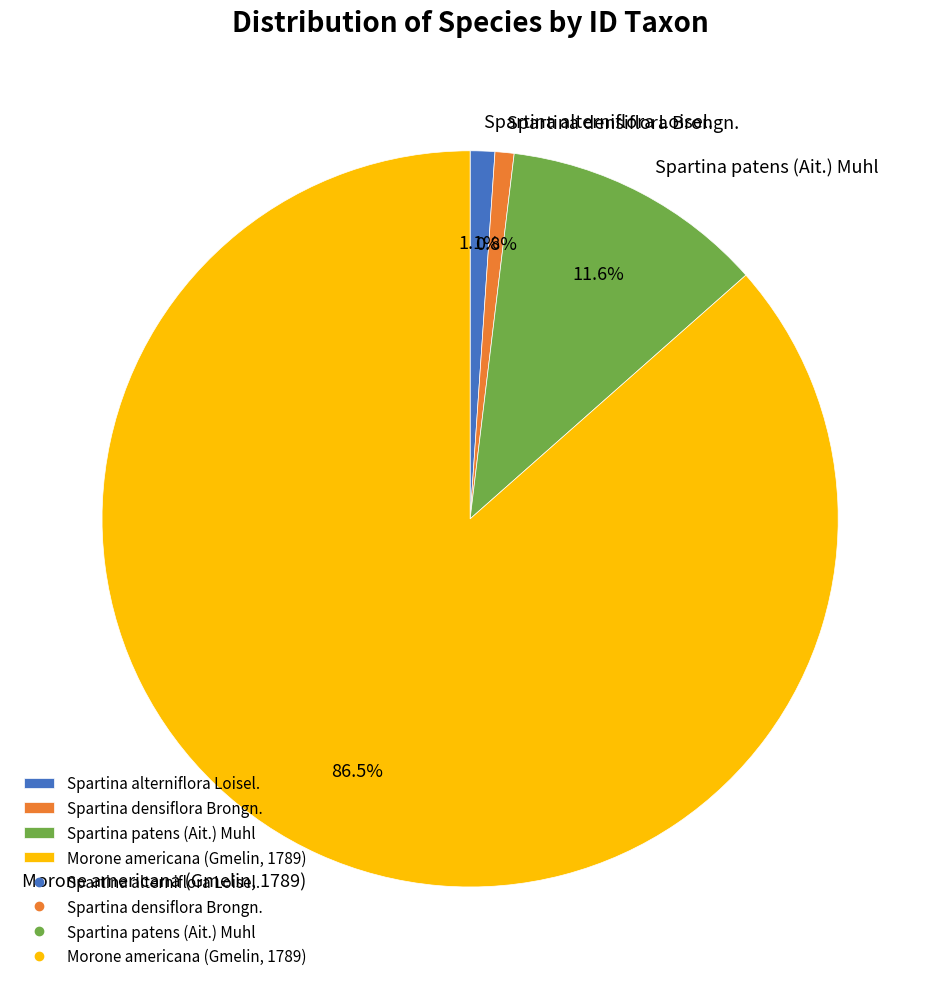

Do Spartina patens (Ait.) Muhl and Morone americana (Gmelin, 1789) together represent more than half of the pie?

Yes